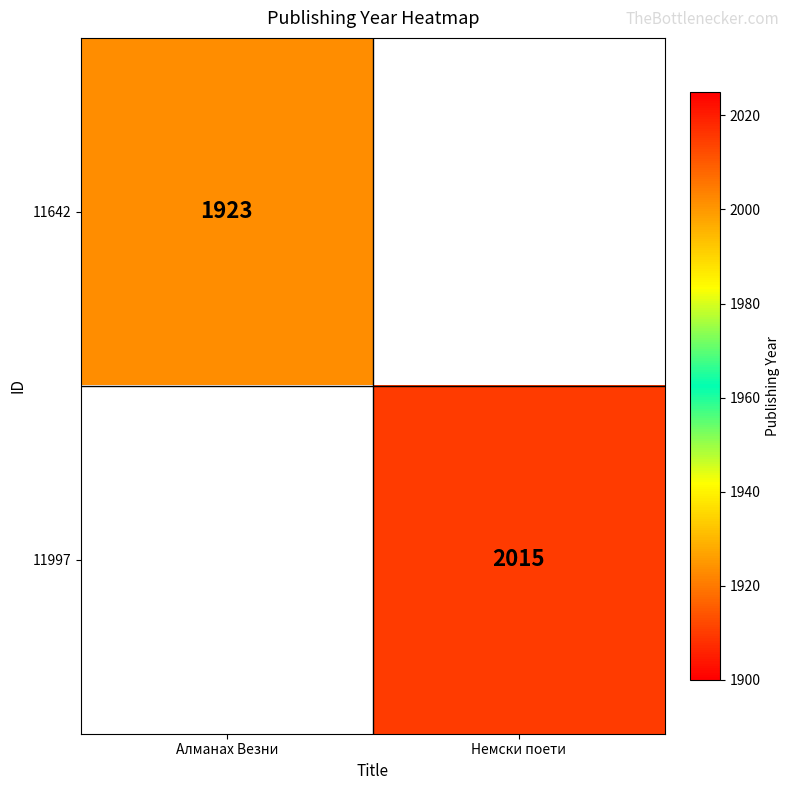

Is it true that 11642 equals 3224 at Алманах Везни?

False